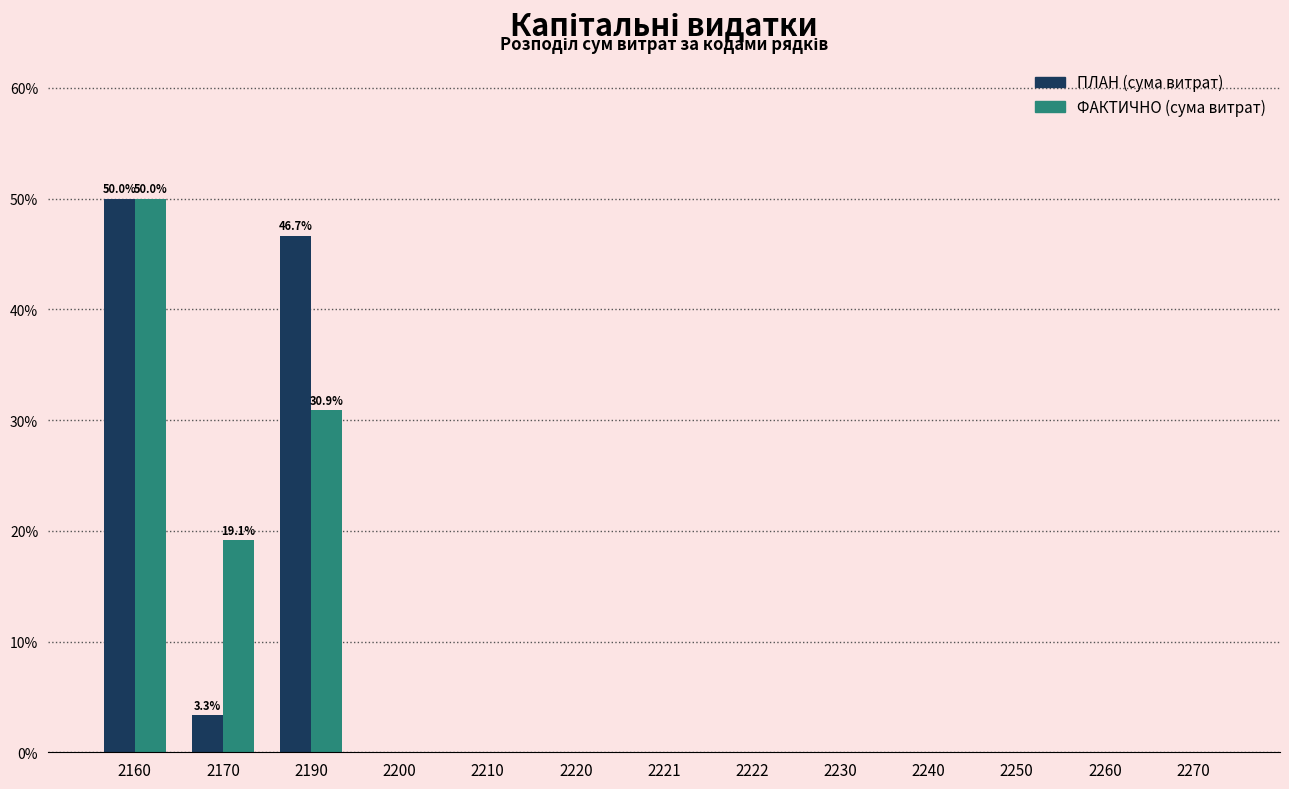

Reading left to right, list all the values displayed in this chart.

ПЛАН (сума витрат): 2160=50.0	2170=3.3	2190=46.7	2200=0.0	2210=0.0	2220=0.0	2221=0.0	2222=0.0	2230=0.0	2240=0.0	2250=0.0	2260=0.0	2270=0.0
ФАКТИЧНО (сума витрат): 2160=50.0	2170=19.1	2190=30.9	2200=0.0	2210=0.0	2220=0.0	2221=0.0	2222=0.0	2230=0.0	2240=0.0	2250=0.0	2260=0.0	2270=0.0